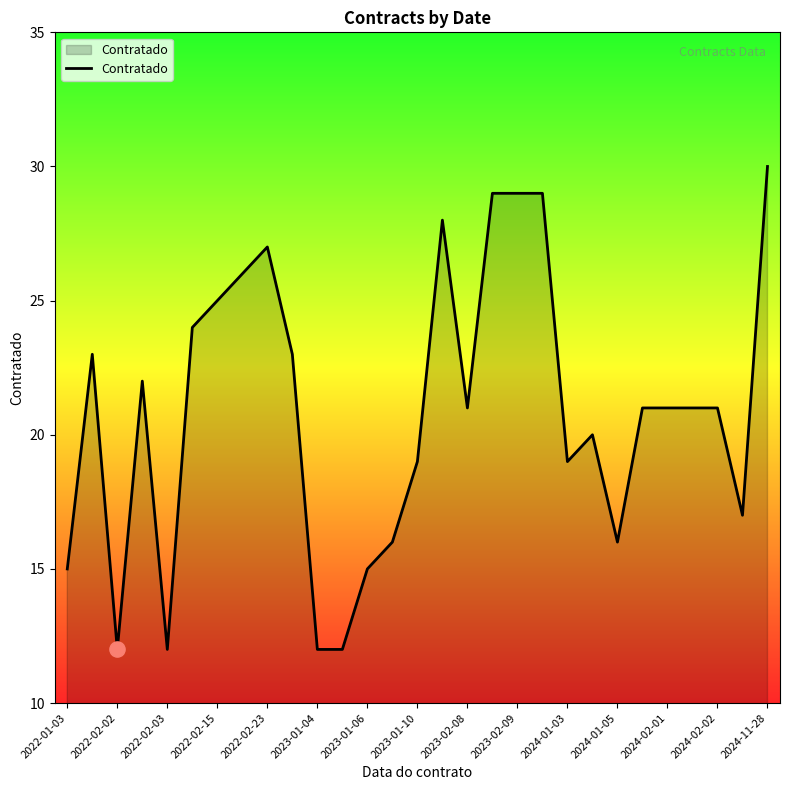

What is the difference between the maximum and minimum values?

18